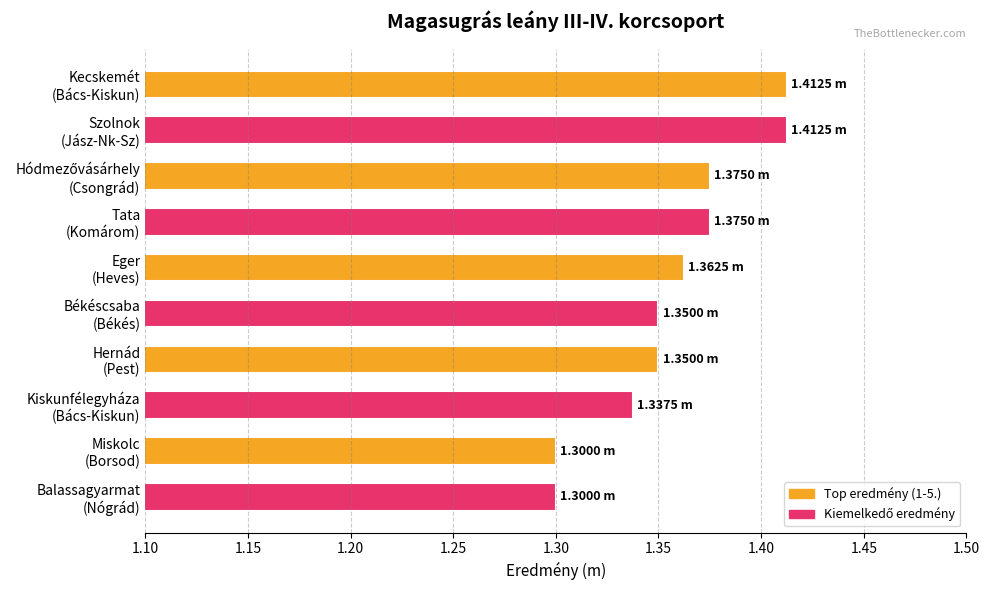

What is the sum of all values?

13.6